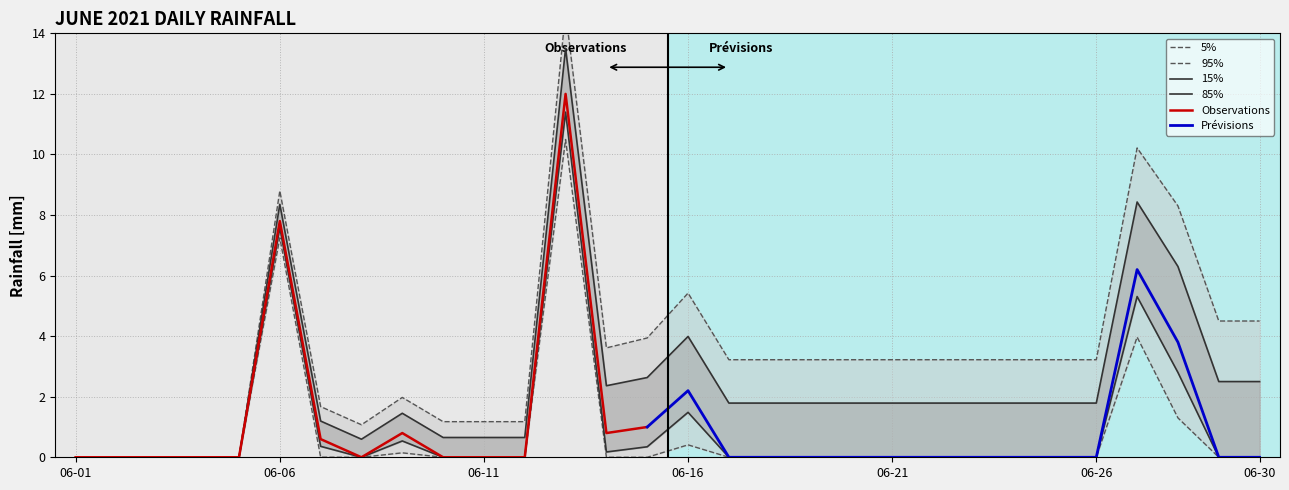

Reading left to right, list all the values displayed in this chart.

0.0	0.0	0.0	0.0	0.0	7.6	0.4	0.0	0.5	0.0	0.0	0.0	11.4	0.2	0.3	1.5	0.0	0.0	0.0	0.0	0.0	0.0	0.0	0.0	0.0	0.0	5.3	2.8	0.0	0.0